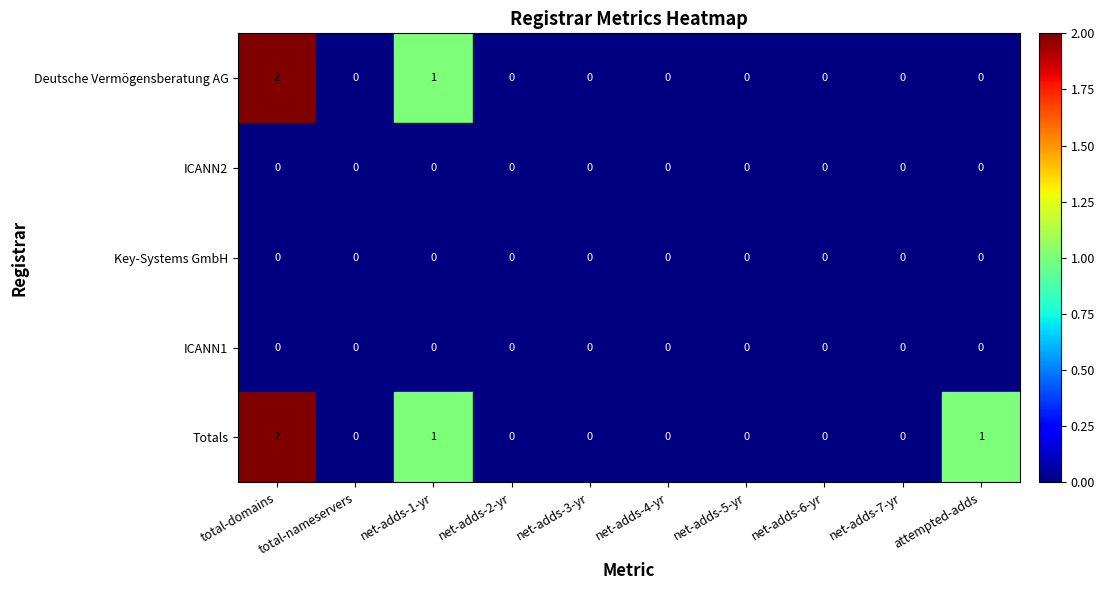

True or false: Totals has a value of 1 at net-adds-7-yr.

False